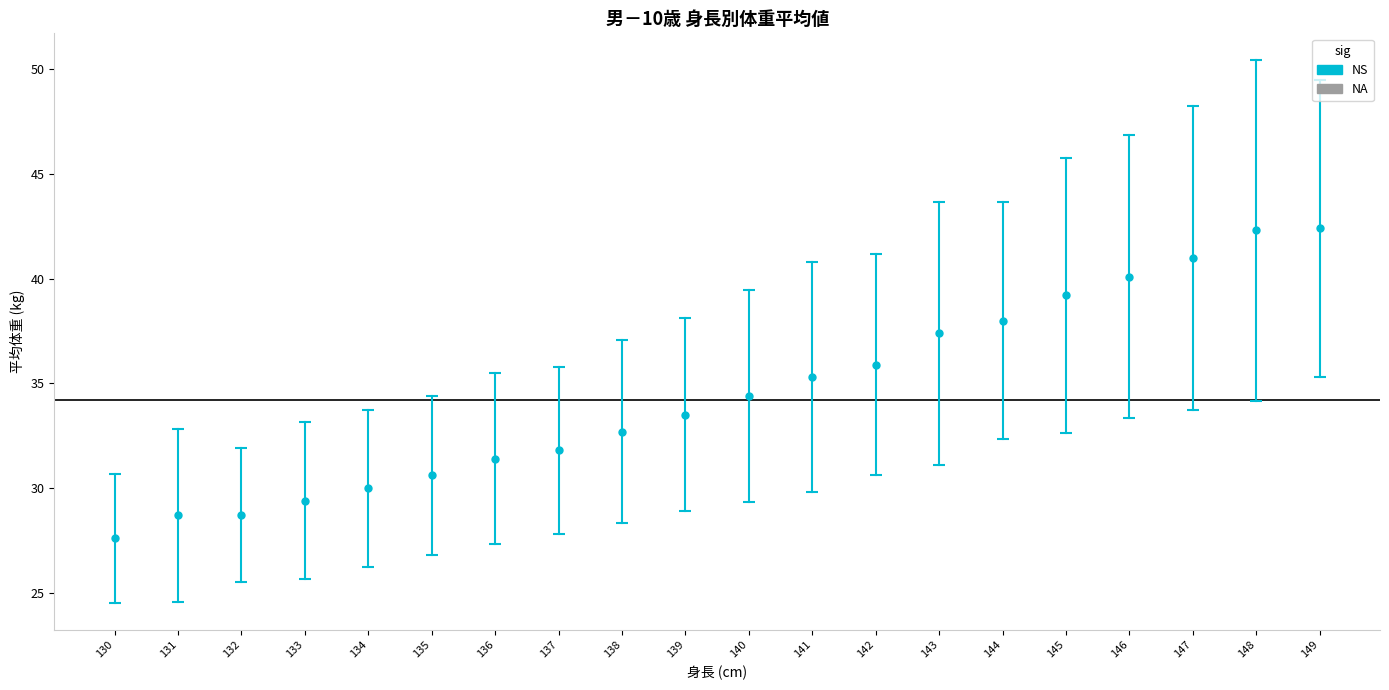

What Y value in the scatter plot is closest to 35?

35.3